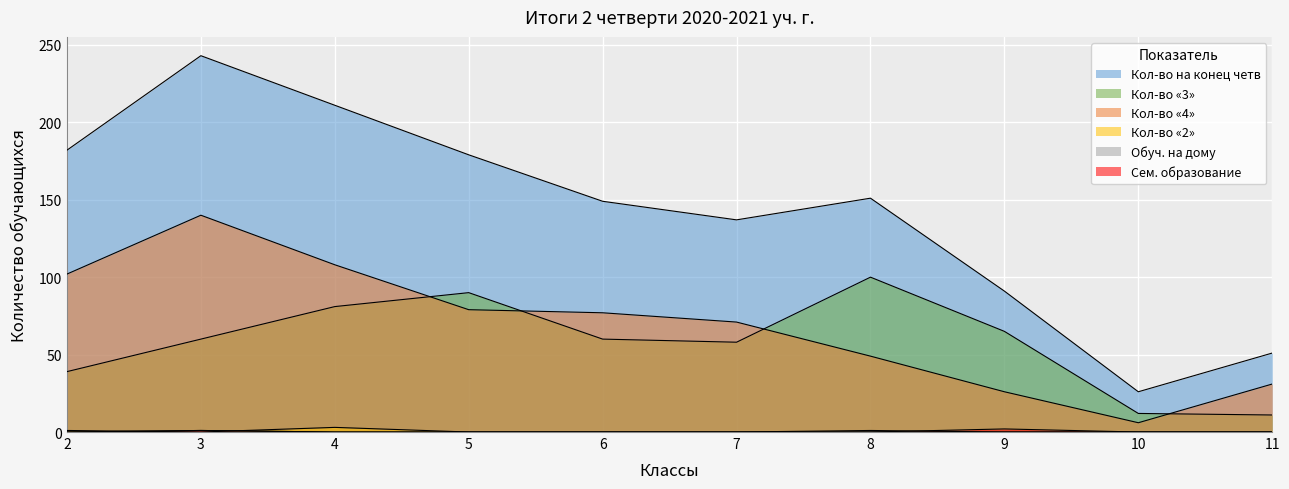

True or false: Кол-во «3» and Кол-во «2» cross at least once.

False